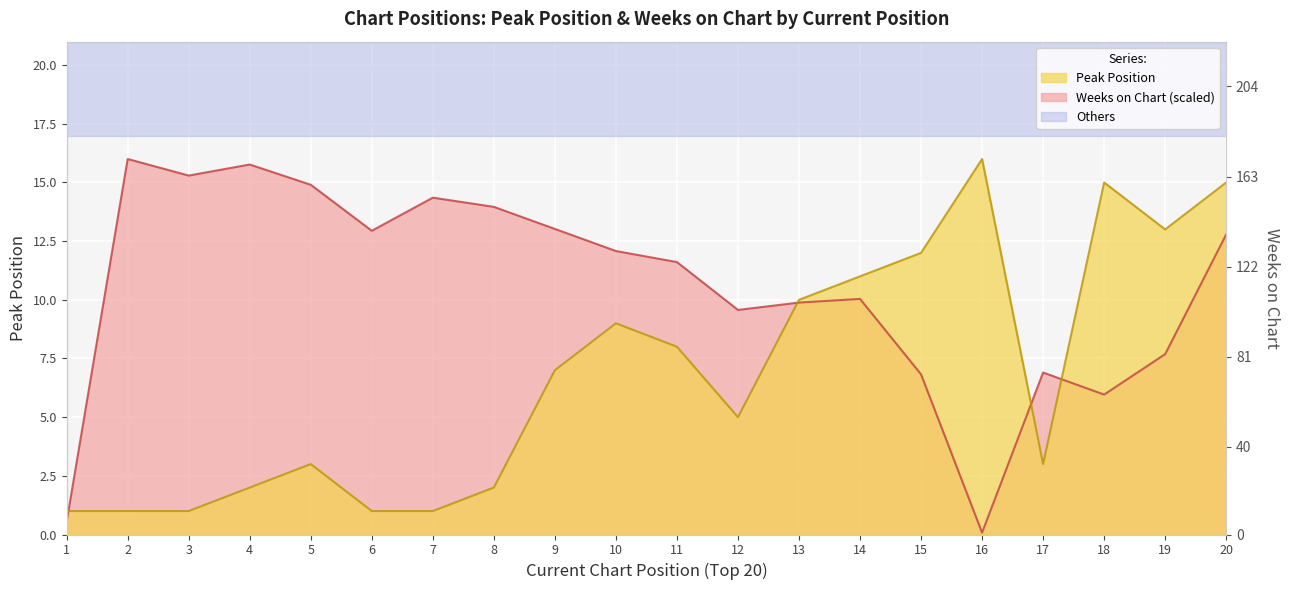

What is the spread (max minus min) of values at 7?

13.4